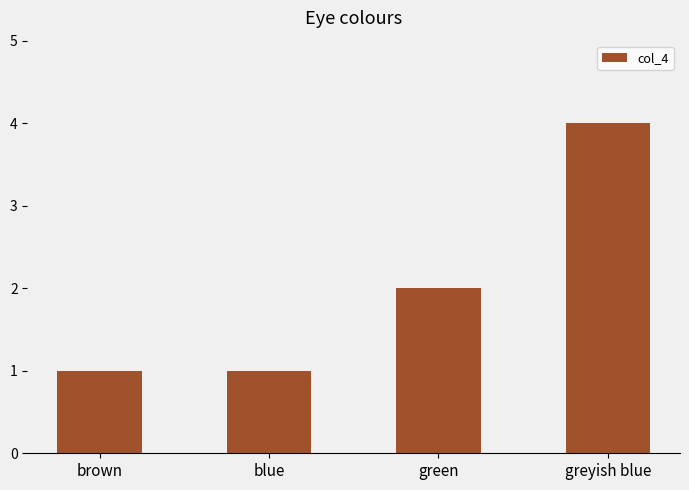

Reading left to right, list all the values displayed in this chart.

brown=1	blue=1	green=2	greyish blue=4